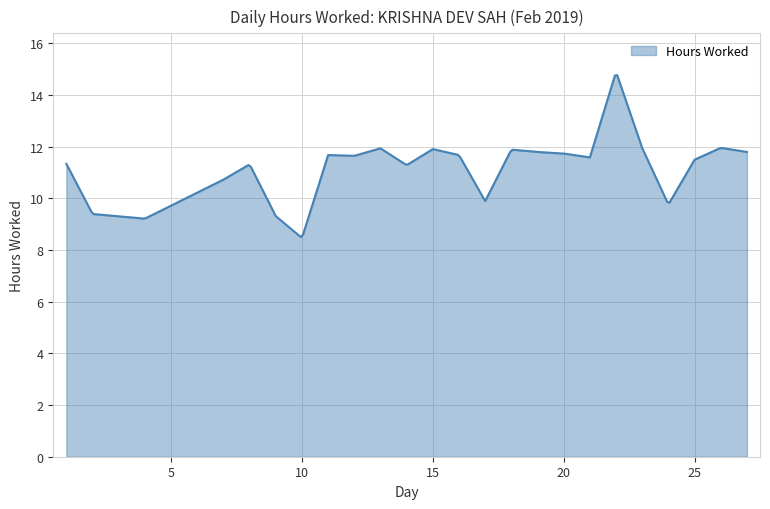

What is the difference between the maximum and minimum values?

6.3